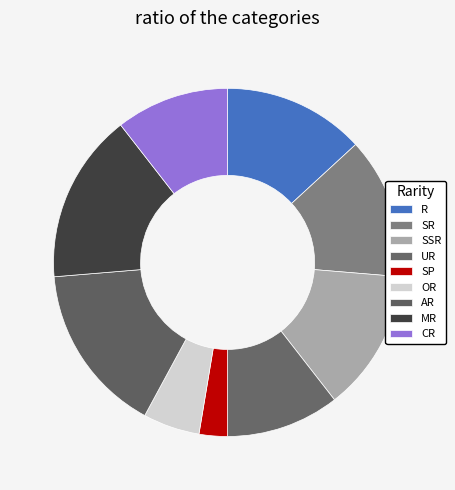

Which slice is the largest?

AR